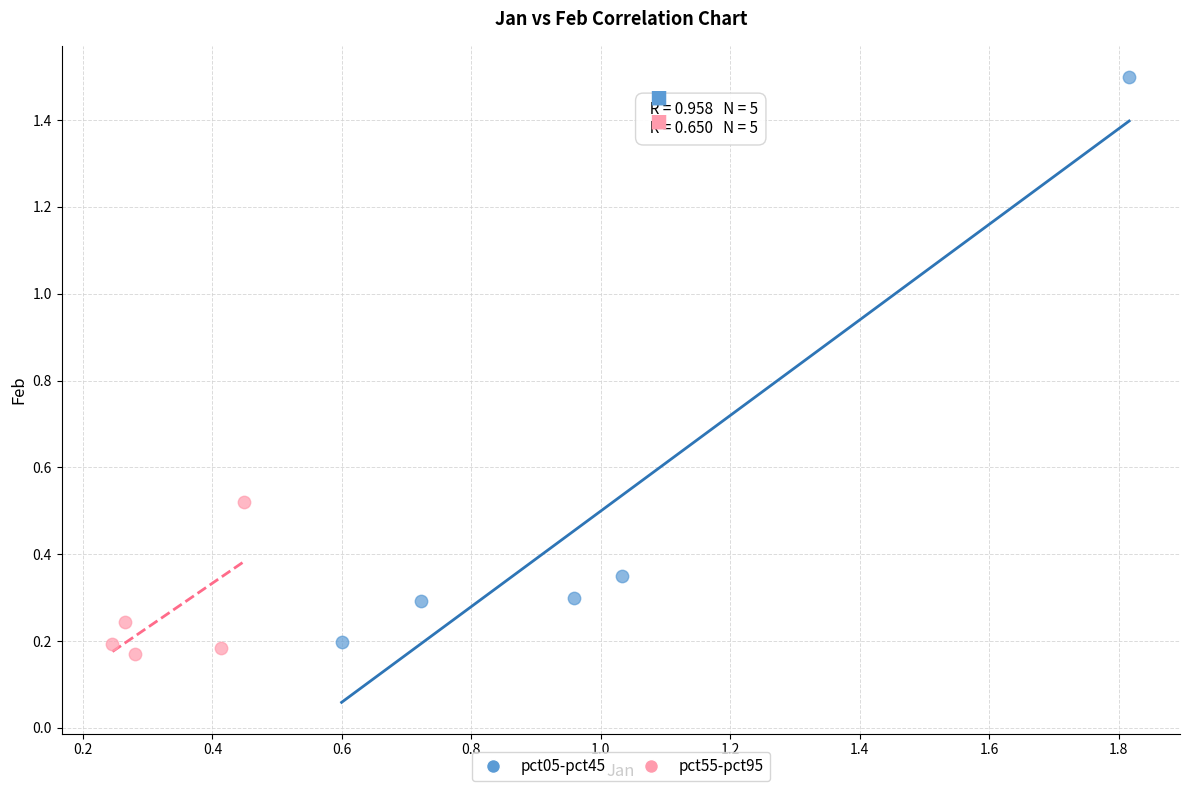

Which series contains the lowest Y value?

pct55-pct95